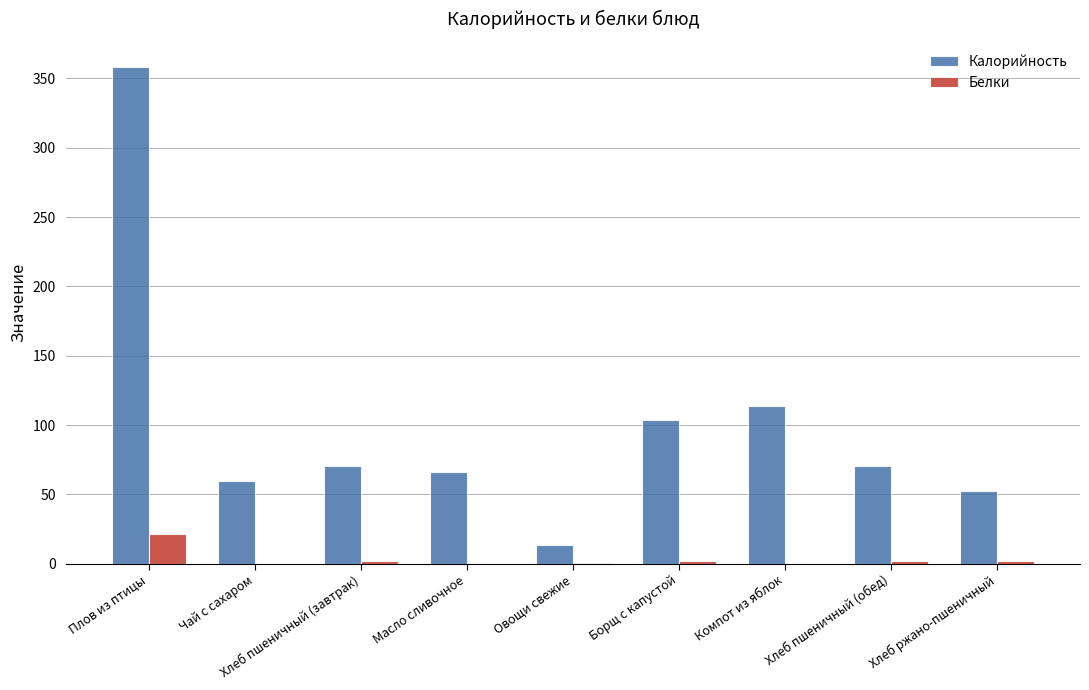

Is it true that Калорийность equals 66.0 at Масло сливочное?

True